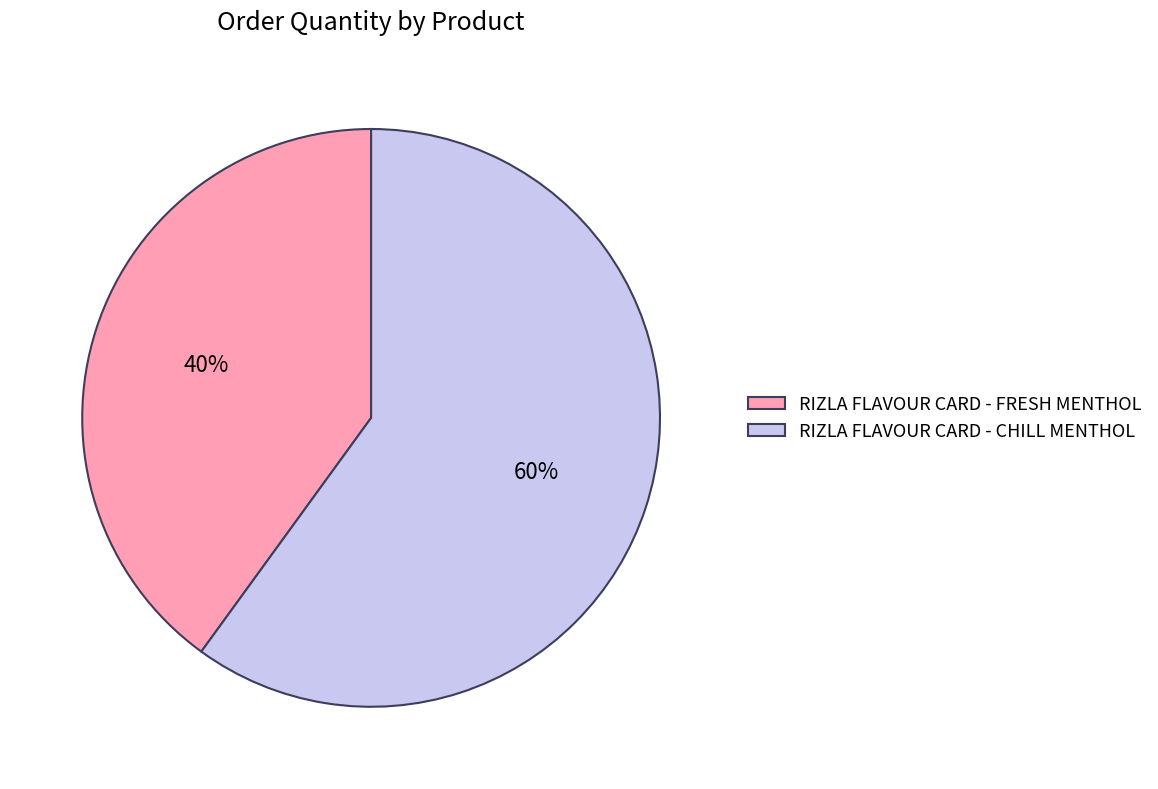

Rank the categories by value from lowest to highest.

RIZLA FLAVOUR CARD - FRESH MENTHOL, RIZLA FLAVOUR CARD - CHILL MENTHOL